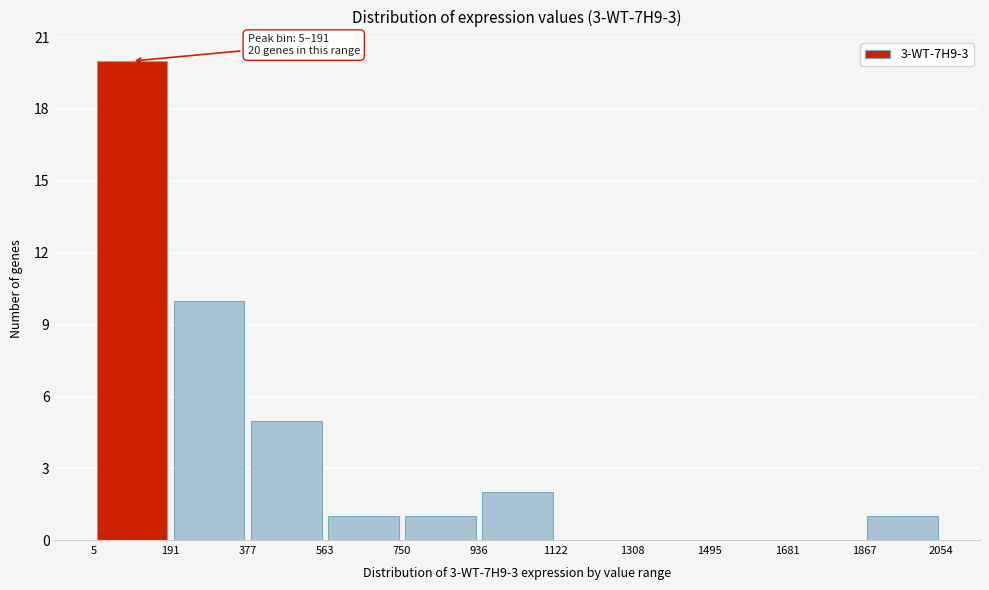

Over which range of the x-axis is the bar tallest?

5 to 191